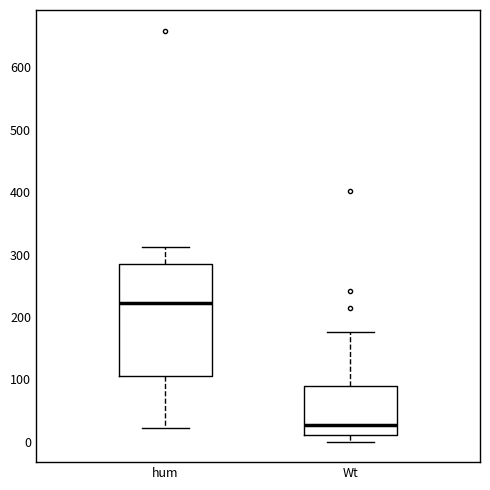

Which box has the highest median line?

hum